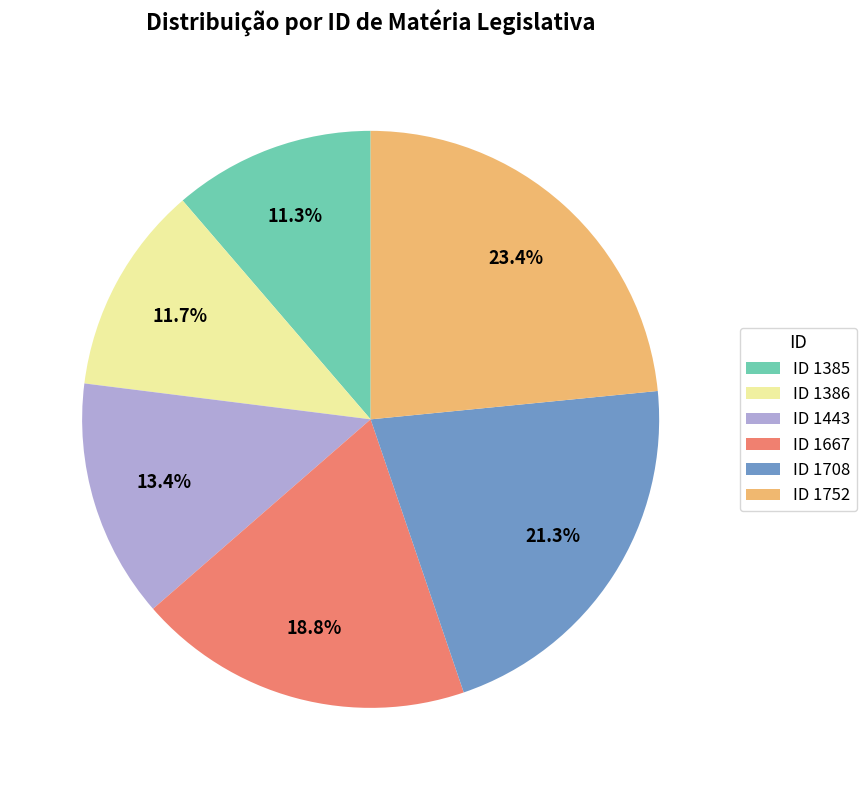

Approximately how many times larger is the value at ID 1708 compared to ID 1443?

1.6